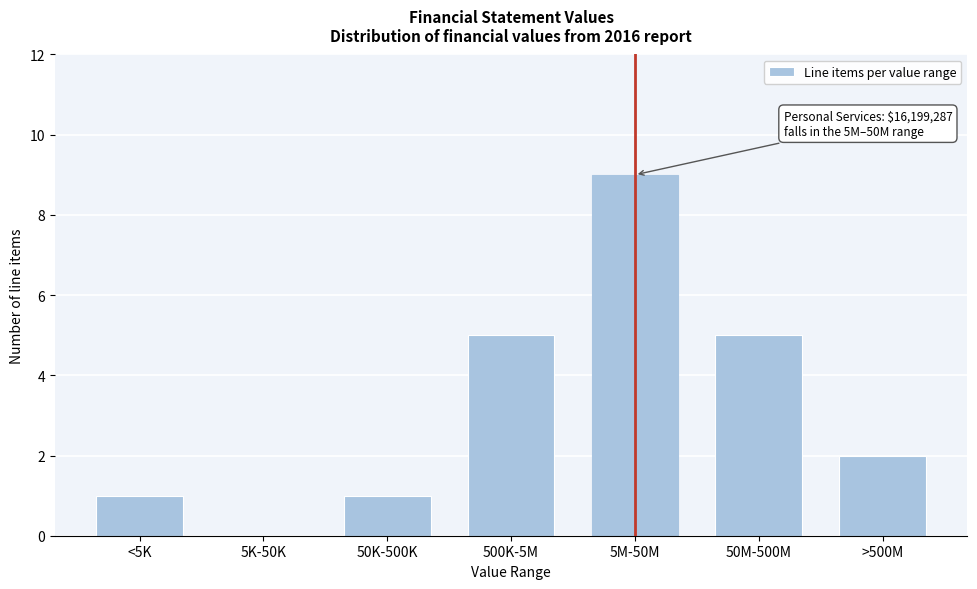

Reading left to right, what are all the values shown in this chart?

<5K=1	5K-50K=0	50K-500K=1	500K-5M=5	5M-50M=9	50M-500M=5	>500M=2